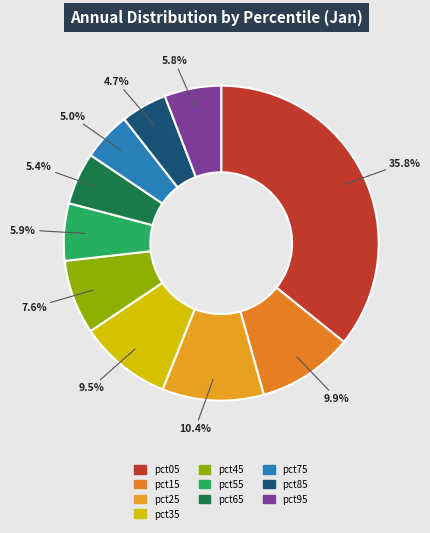

How many segments does this pie chart have?

10